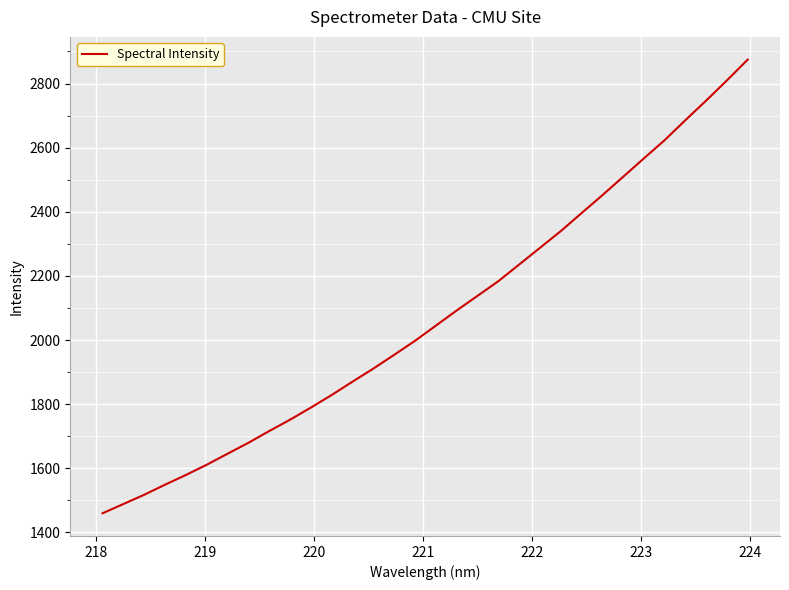

What is the minimum value shown in the chart?

1459.6